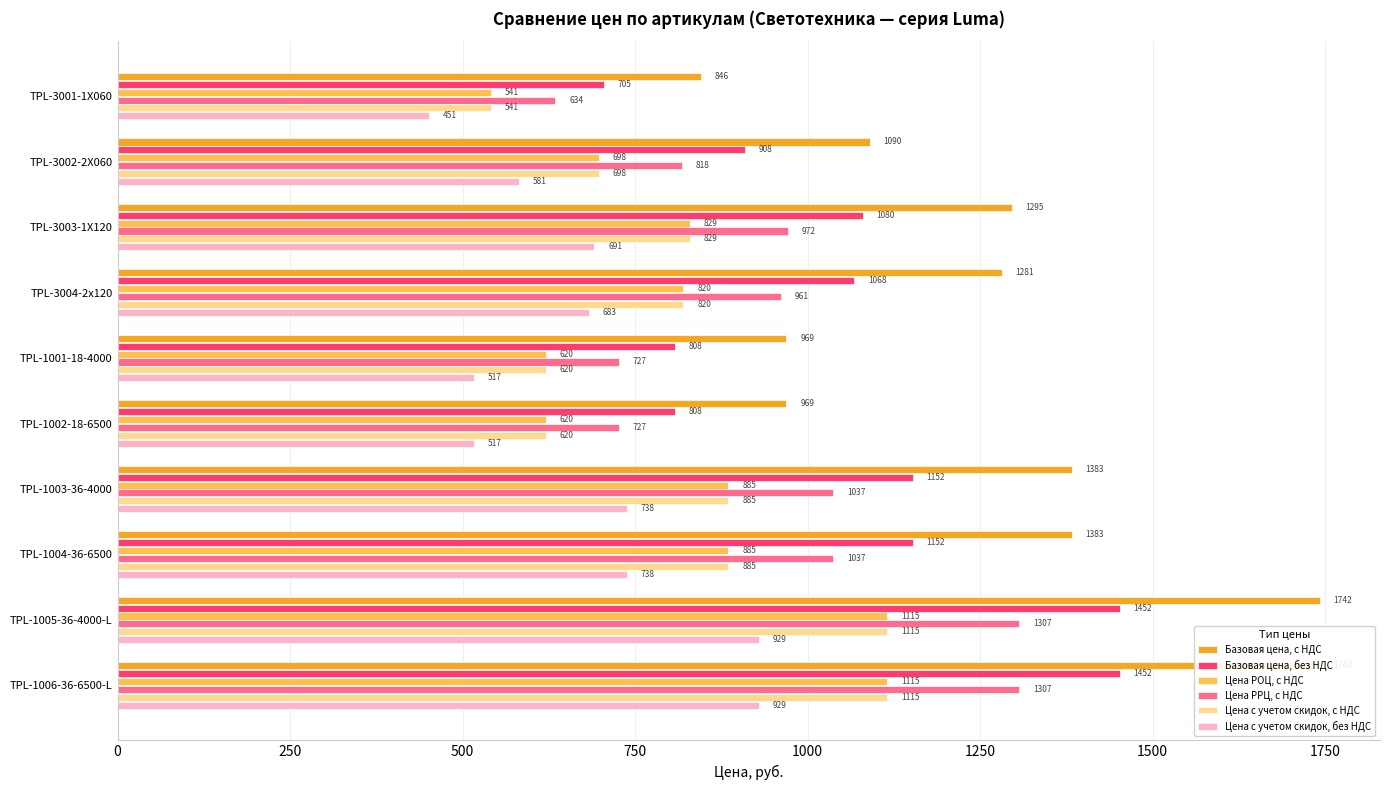

What is the lowest value of the Цена с учетом скидок, без НДС series?

450.9